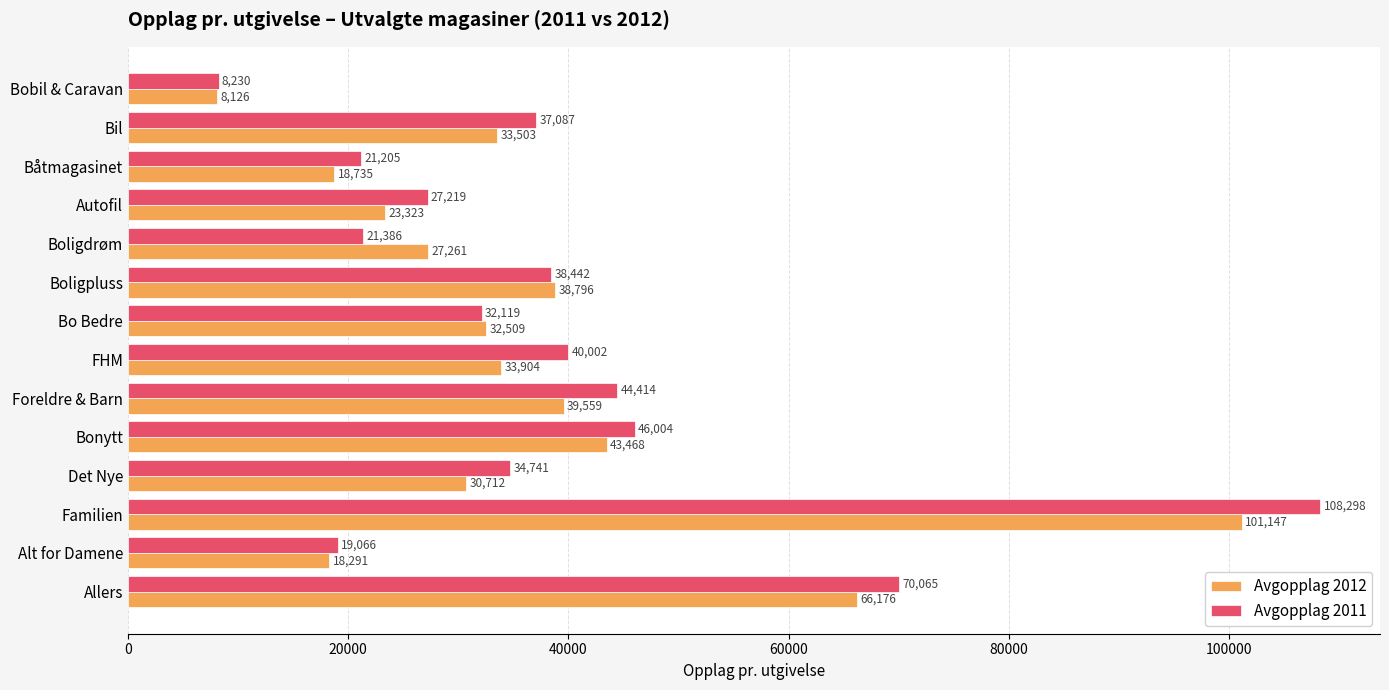

What is the difference between the highest and lowest values at Boligpluss?

354